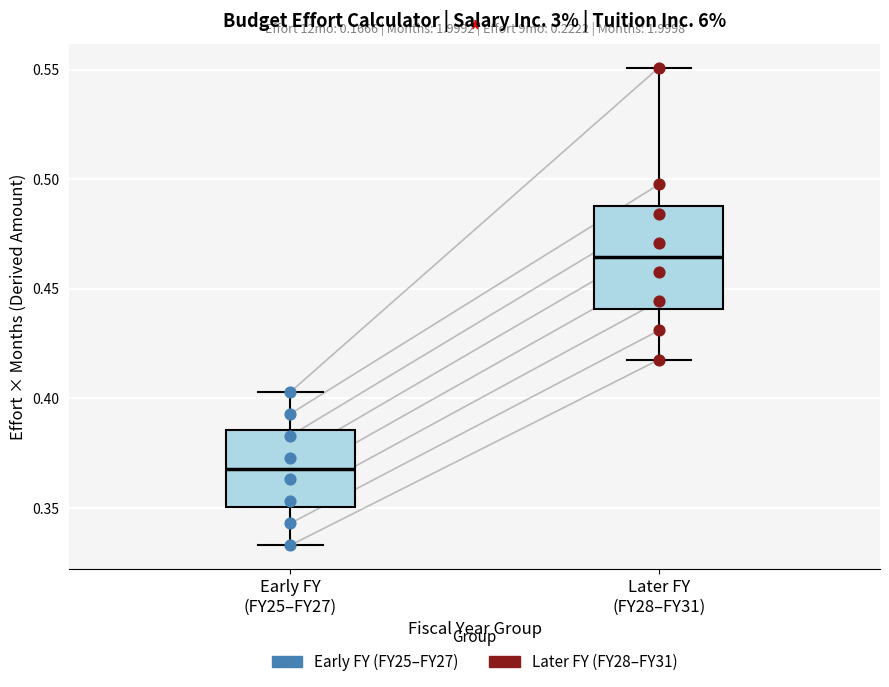

Which box has the lowest median line?

Early FY (FY25–FY27)